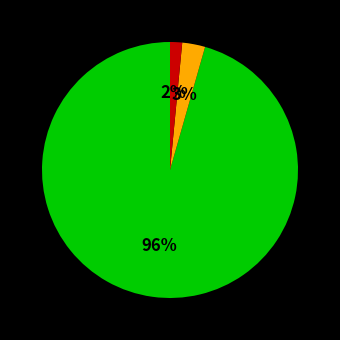

Is there a majority slice in this chart?

Yes